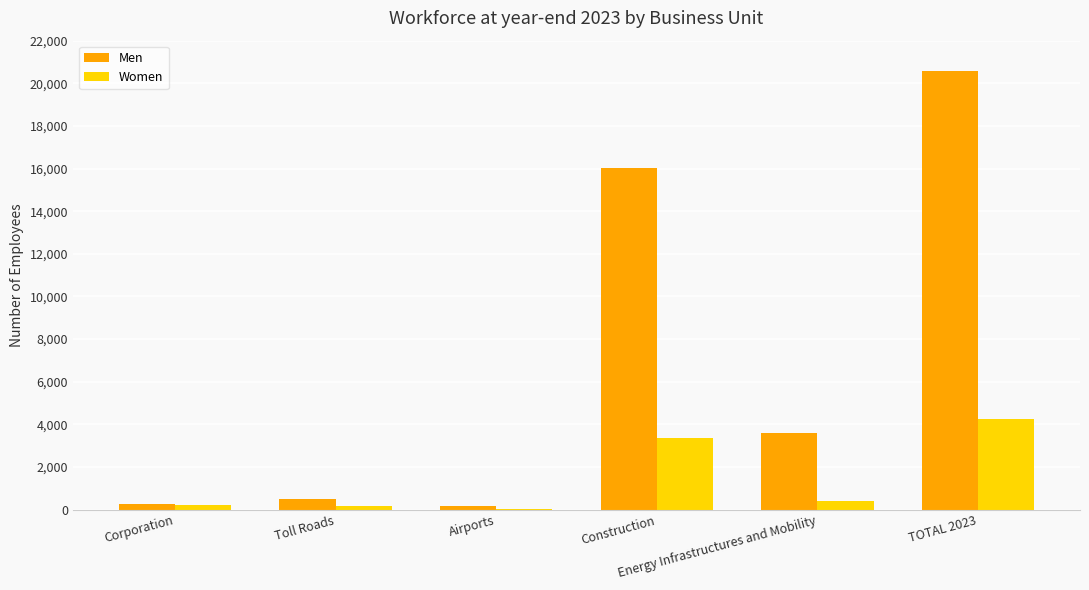

What is the highest value of the Men series?

20558